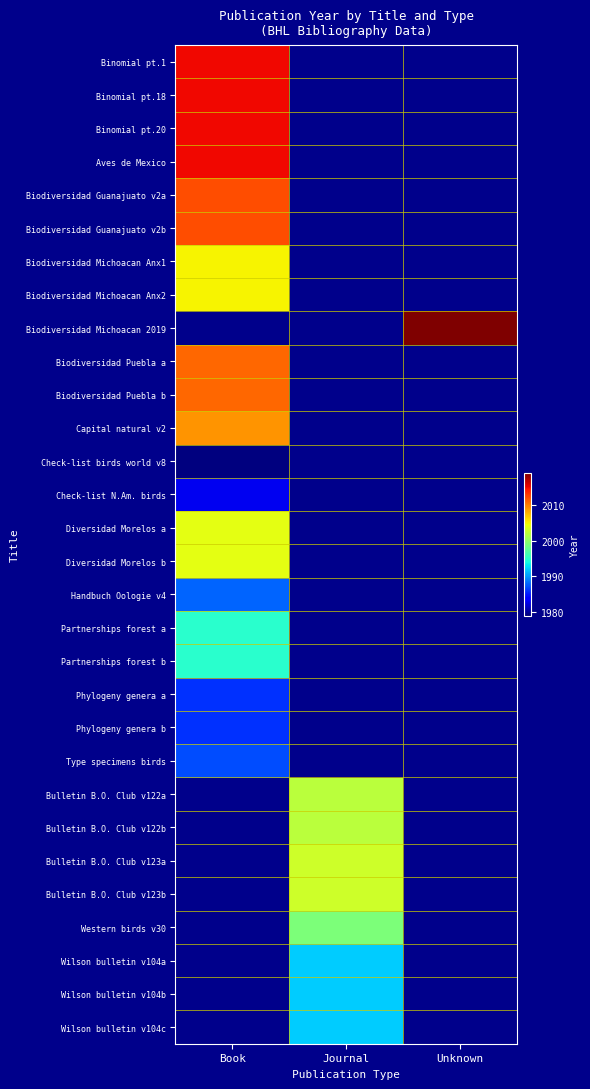

How many values in Wilson bulletin v104c are above zero?

1